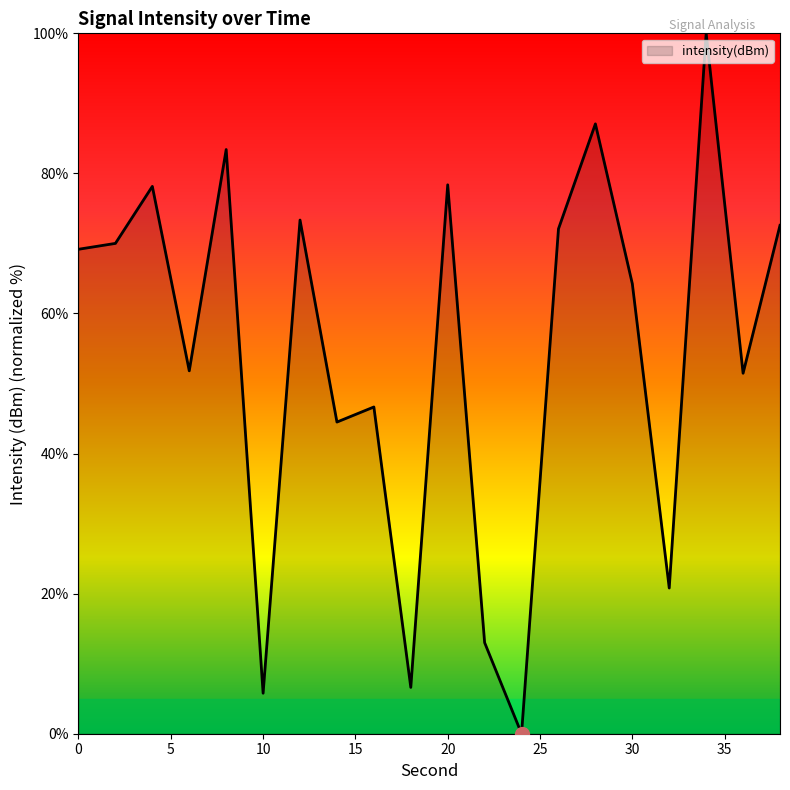

What is the maximum value shown in the chart?

100.0